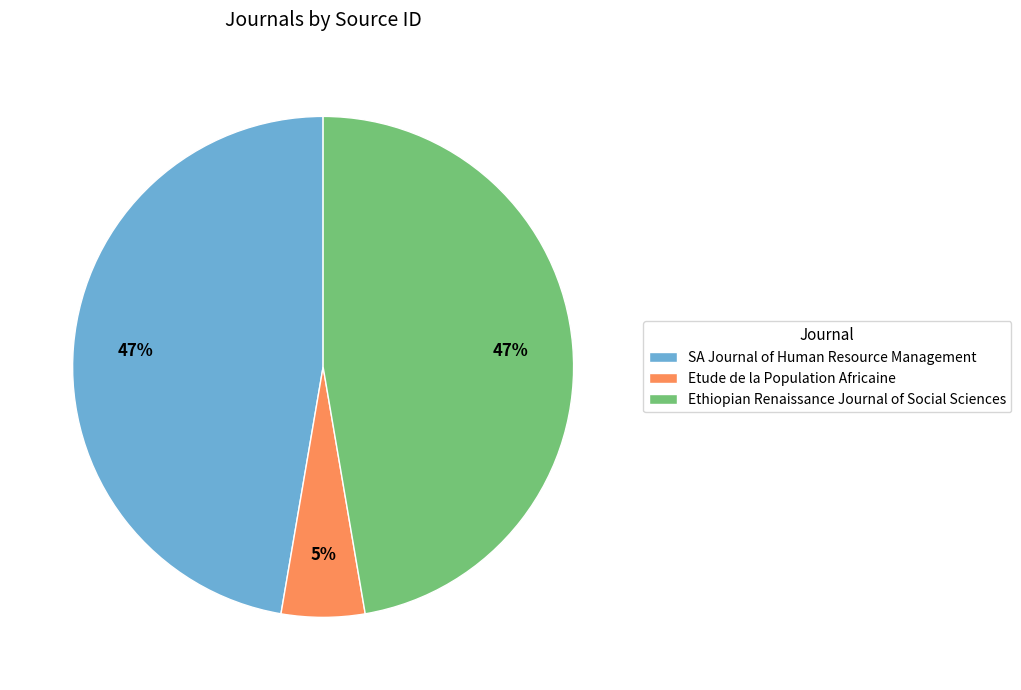

True or false: Ethiopian Renaissance Journal of Social Sciences accounts for 61% of the total.

False